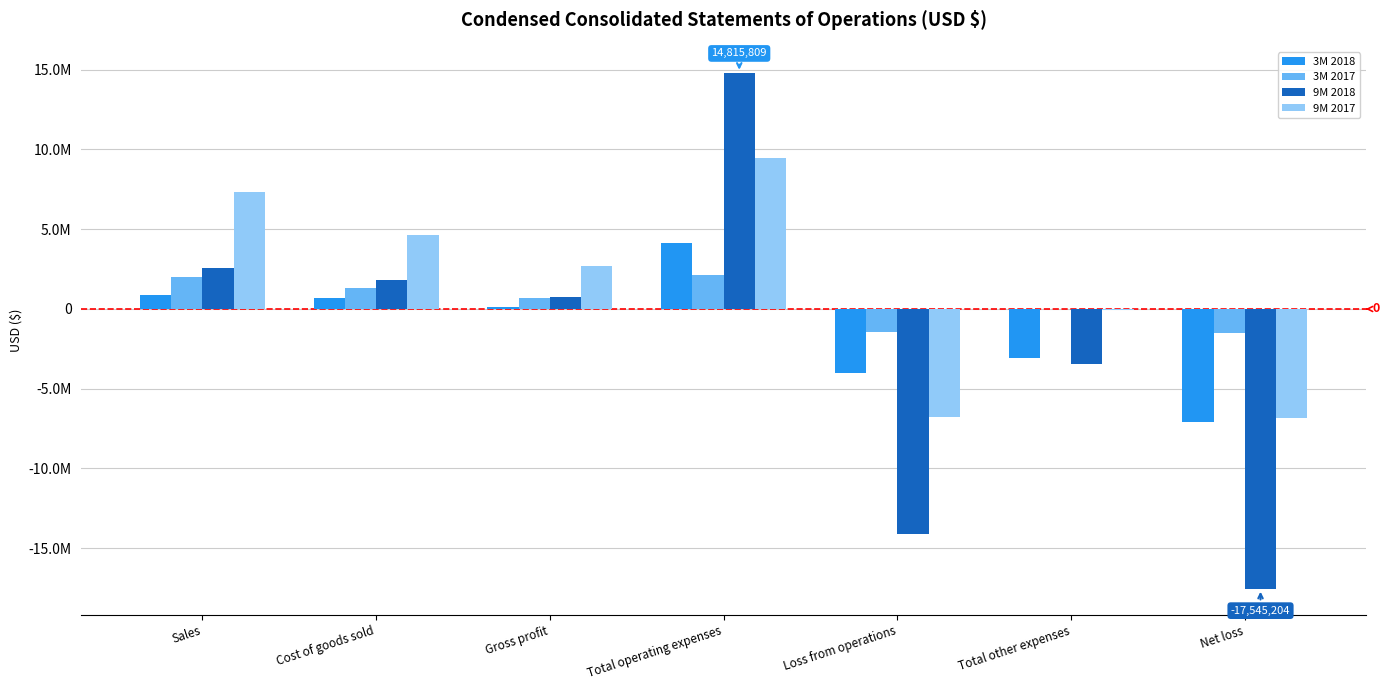

Rank the series by their average value, from lowest to highest.

9M 2018, 3M 2018, 3M 2017, 9M 2017